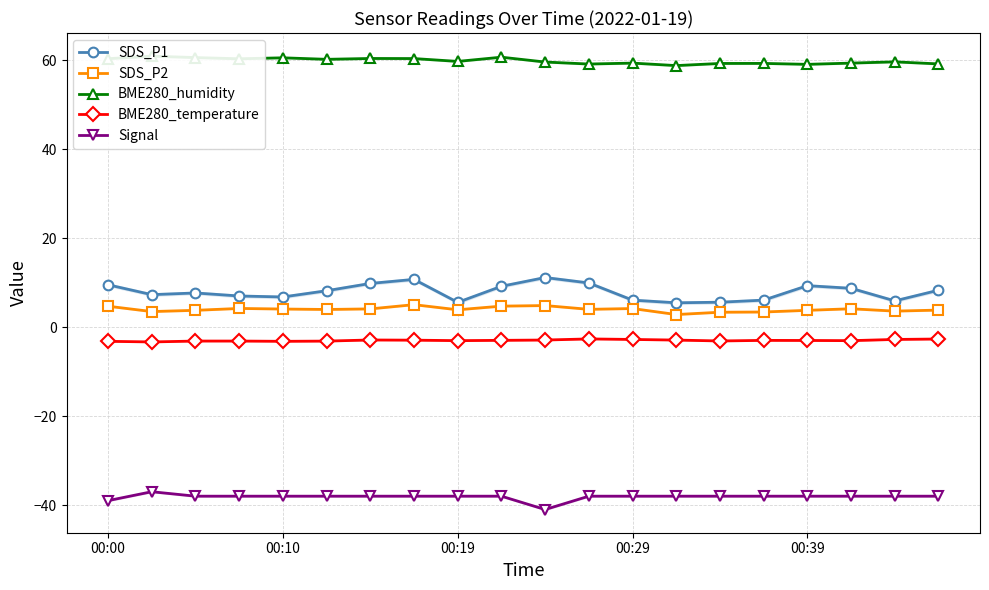

True or false: SDS_P2 and Signal cross at least once.

False